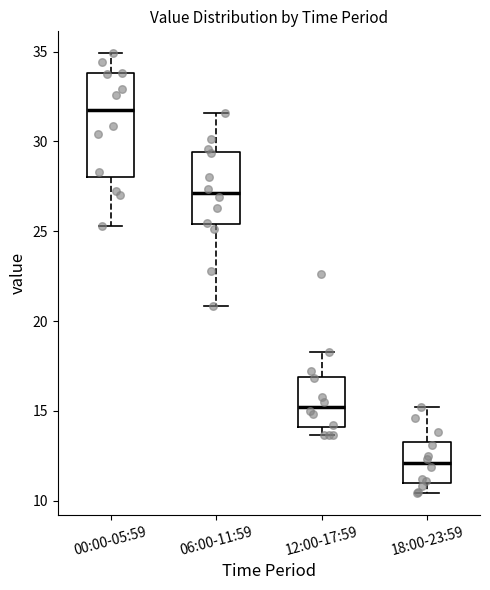

Where is the upper edge of the box for 12:00-17:59 on the y-axis? The values are not printed on the chart, so give them approximately, as read against the axis.

17.0